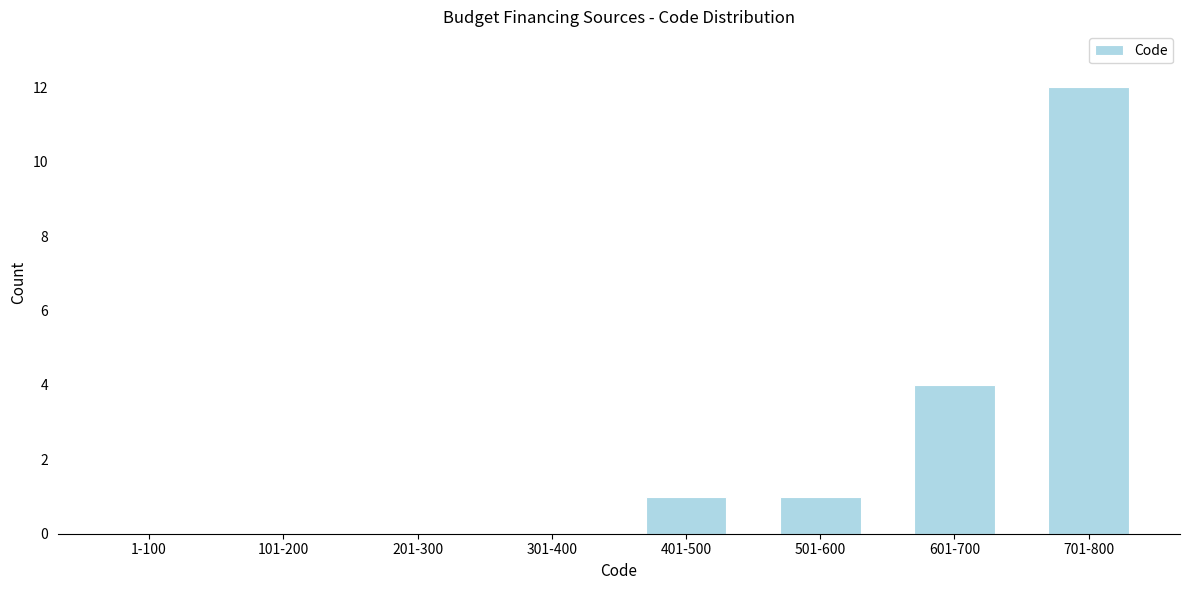

Reading left to right, transcribe all the data shown in this chart.

1-100=0	101-200=0	201-300=0	301-400=0	401-500=1	501-600=1	601-700=4	701-800=12